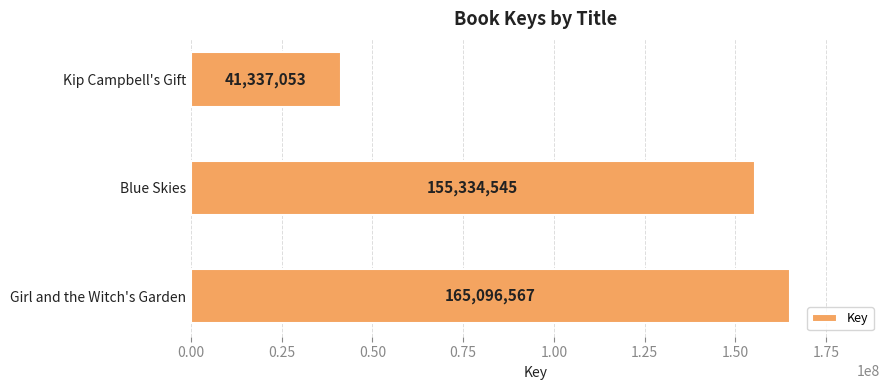

What is the change in value from Girl and the Witch's Garden to Kip Campbell's Gift?

-123759514